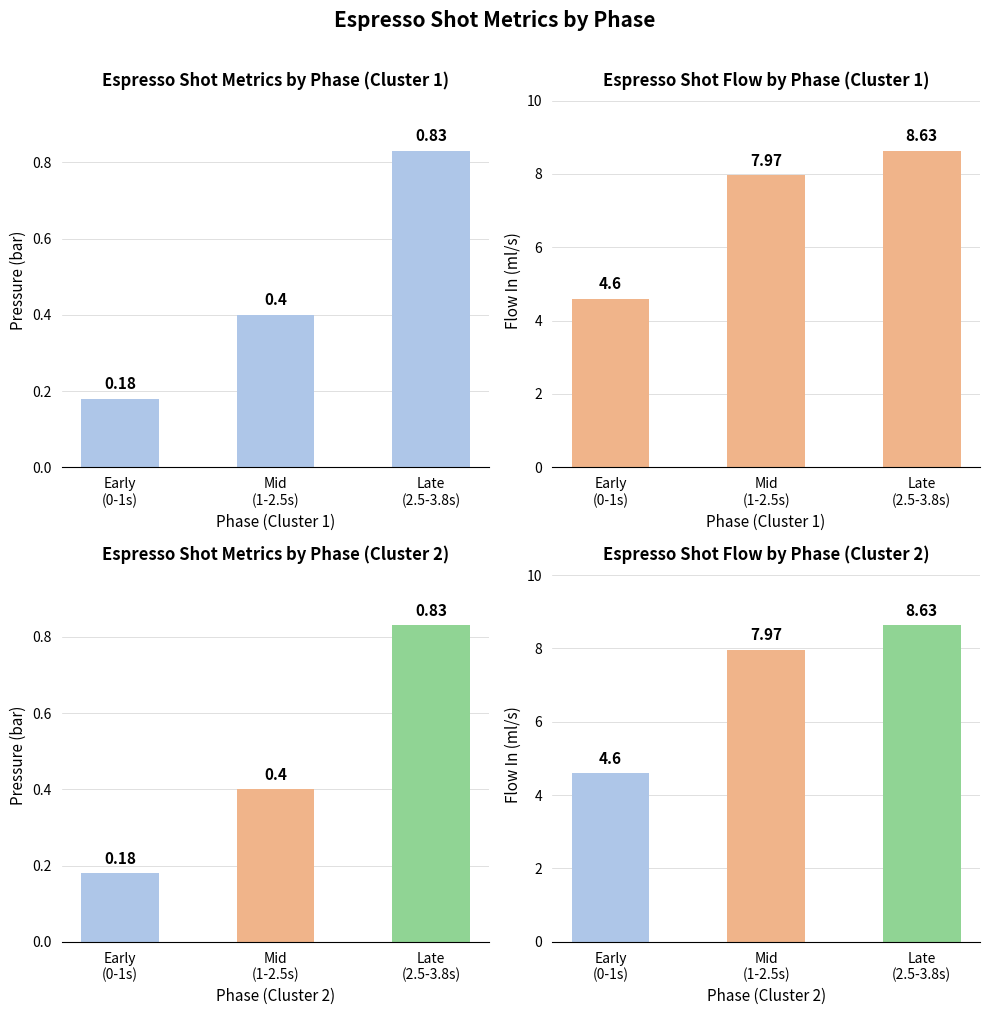

Which series has the widest spread of values?

flow_in